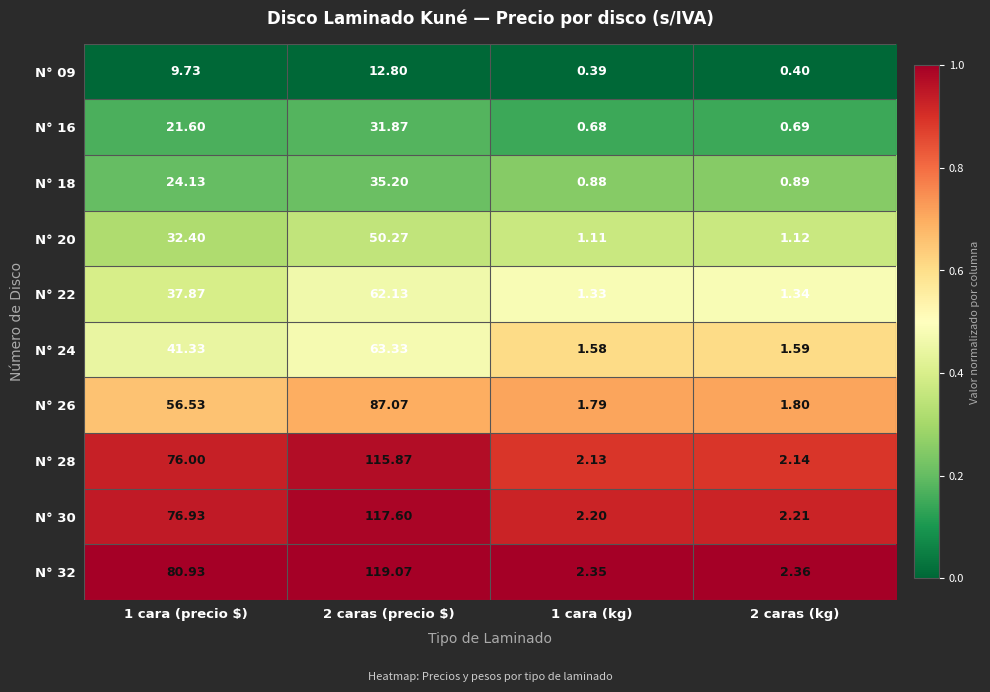

Is the value of N° 32 at 1 cara (kg) greater than the value of N° 16 at 1 cara (precio $)?

No